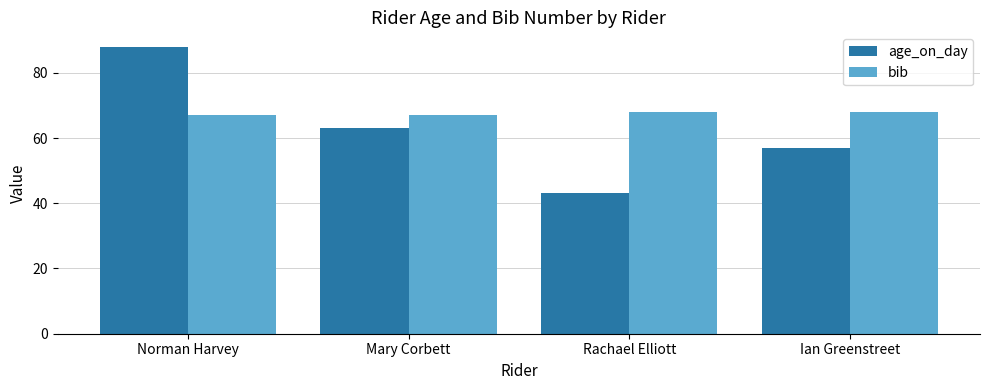

What position from the left is Mary Corbett?

2